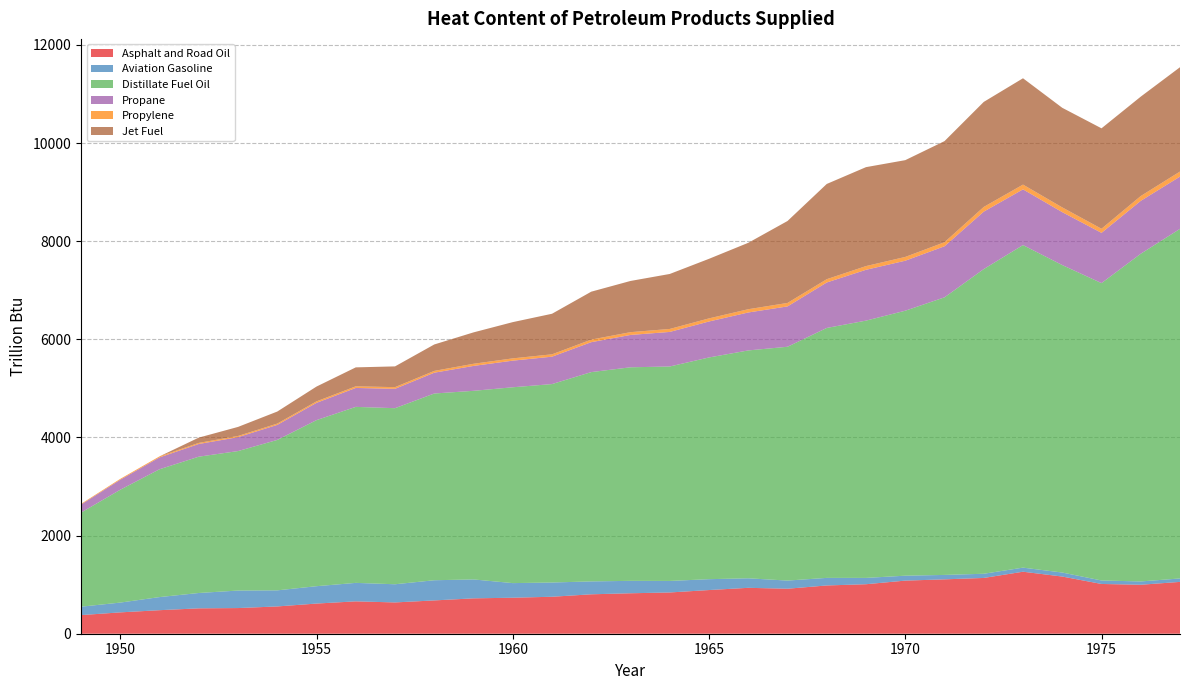

Reading right to left, list all the values displayed in this chart.

Asphalt and Road Oil: 1056.4	998.1	1014.2	1165.4	1263.7	1136.9	1108.3	1082.5	1009.0	983.7	917.2	935.6	890.3	840.8	824.6	803.5	753.6	733.8	721.0	678.8	637.7	659.8	614.8	556.0	523.0	517.3	479.6	435.1	379.5
Aviation Gasoline: 70.3	67.5	71.0	81.9	83.4	85.4	90.3	100.5	129.0	154.6	166.1	194.1	221.6	235.0	253.2	262.9	290.4	297.9	385.8	411.3	370.6	376.6	354.1	328.0	357.0	313.0	267.3	199.5	171.6
Distillate Fuel Oil: 7125.9	6679.5	6061.3	6267.2	6574.8	6210.1	5657.9	5401.0	5244.0	5094.2	4765.7	4644.7	4519.1	4371.2	4352.8	4266.3	4044.6	3991.7	3844.4	3806.2	3588.7	3587.4	3385.1	3066.0	2843.0	2778.4	2605.4	2300.2	1918.0
Propane: 1065.0	1077.9	1024.1	1078.5	1135.4	1170.7	1040.8	1018.9	1035.8	926.9	822.3	773.4	733.2	704.5	659.4	609.9	558.4	542.6	507.4	424.2	394.9	385.6	352.3	306.7	283.3	258.6	241.7	204.1	162.9
Propylene: 103.0	98.4	83.9	96.5	97.1	96.0	82.5	77.0	75.6	67.1	70.7	66.5	63.1	60.6	56.7	52.5	48.0	46.7	43.6	36.5	34.0	33.2	30.3	26.4	24.4	22.2	20.8	17.6	14.0
Jet Fuel: 2126.5	2026.0	2047.1	2030.4	2167.2	2140.8	2060.8	1972.7	2016.8	1941.1	1670.2	1353.7	1214.5	1120.8	1043.7	976.9	826.8	738.5	640.0	538.7	423.1	386.4	301.4	245.5	184.7	107.8	0.0	0.0	0.0